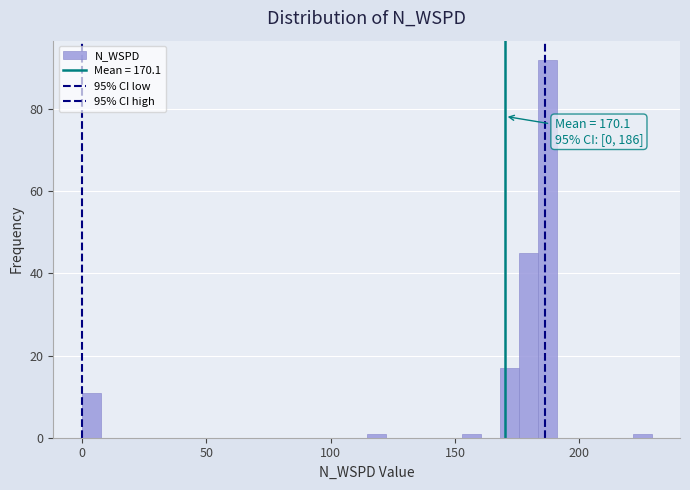

Read against the x-axis, roughly where is the centre of the tallest bar?

185